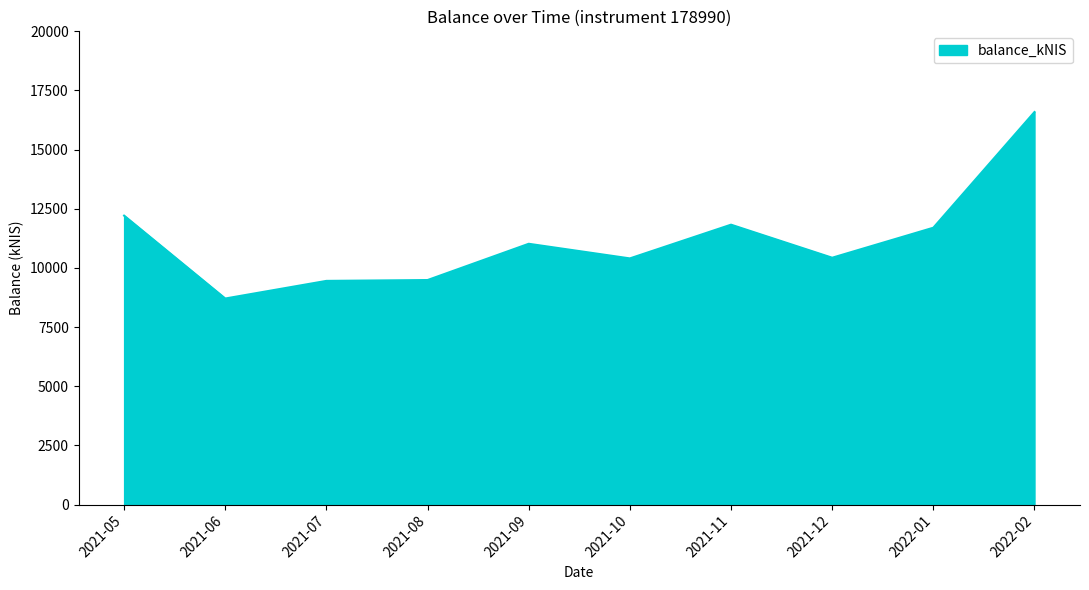

Does the chart display data point markers on the line(s)?

No